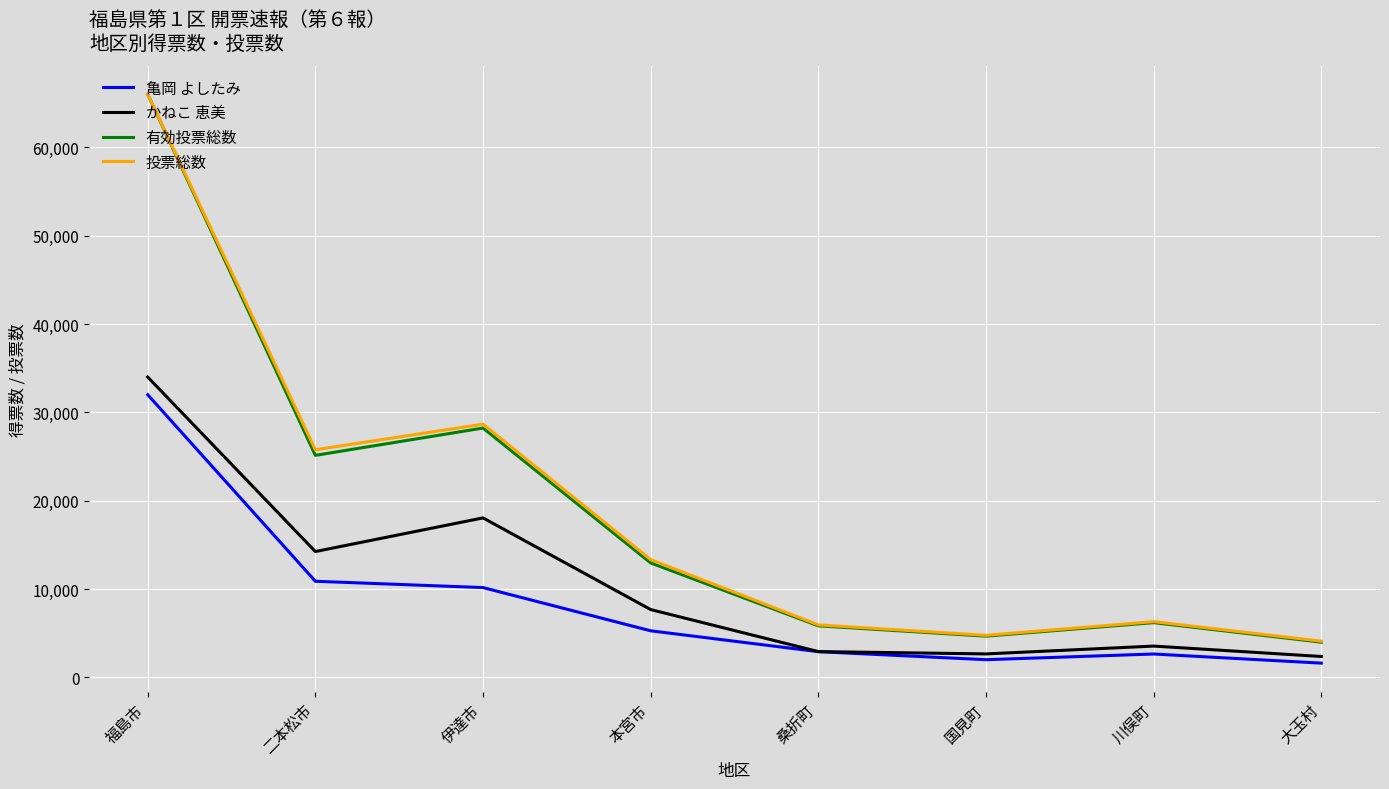

What is the total value across all series at 伊達市?

85121